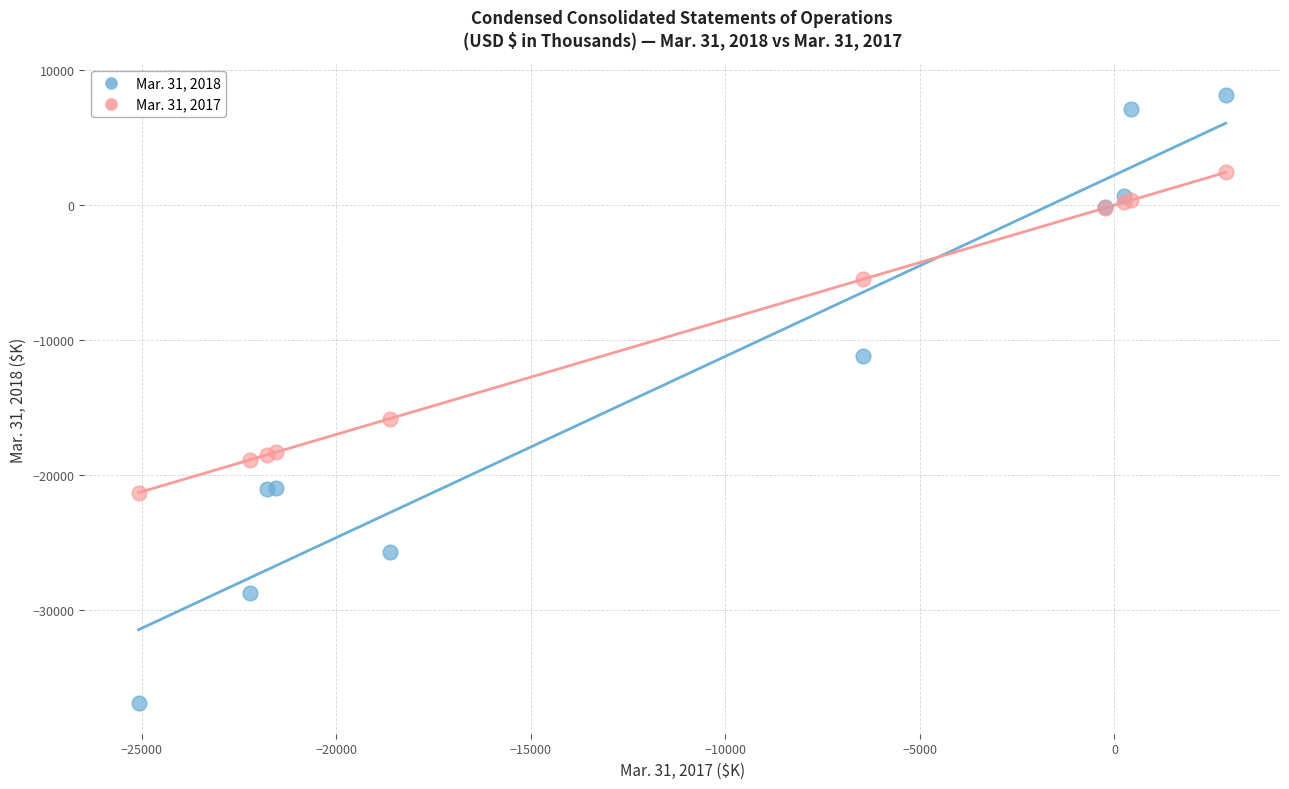

Which series contains the lowest Y value?

Mar. 31, 2018